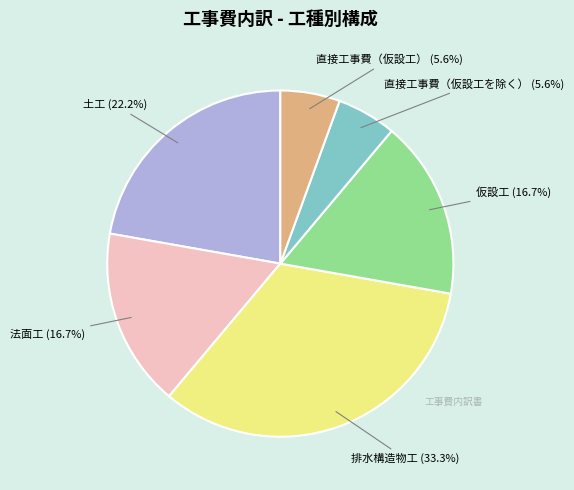

Between 土工 and 排水構造物工, which is larger?

排水構造物工